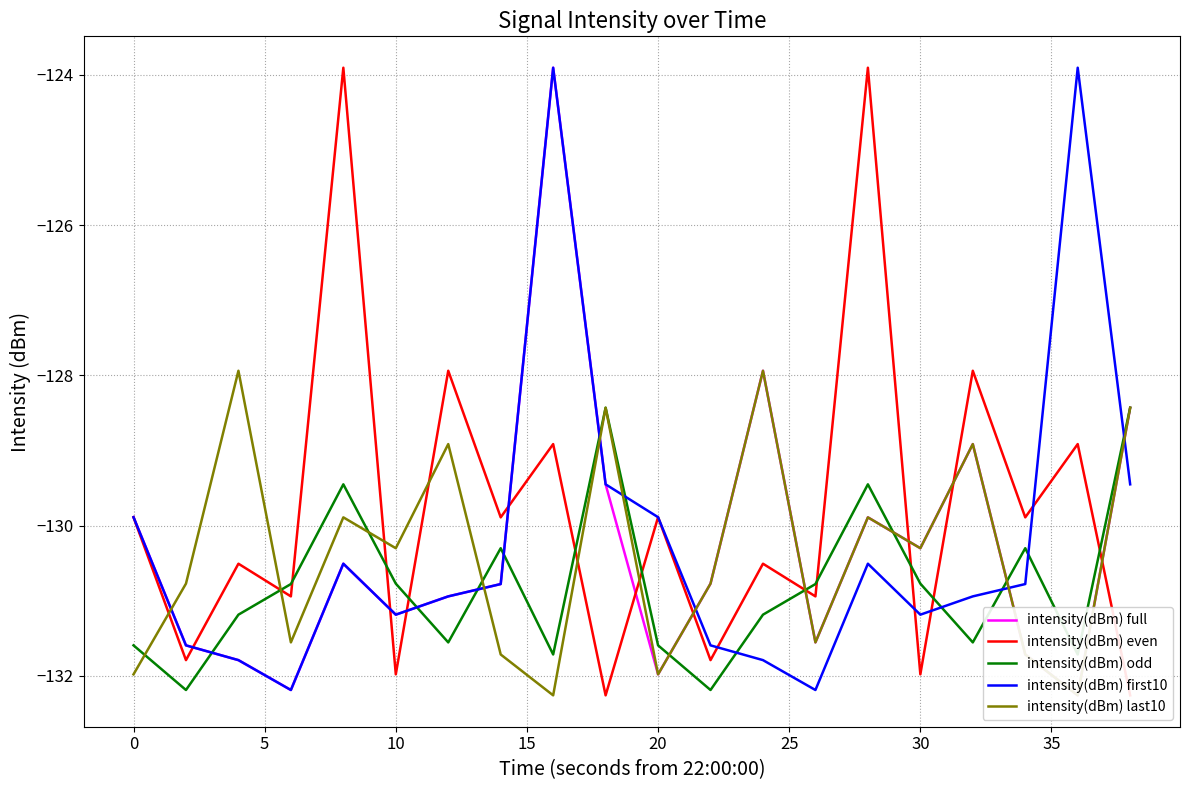

What is the highest value of the intensity(dBm) first10 series?

-123.9